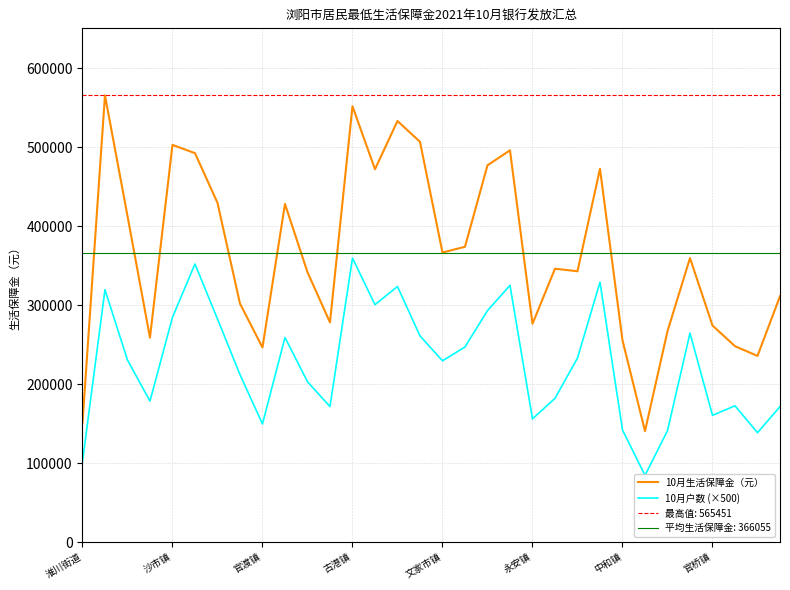

Rank the series by their average value, from lowest to highest.

10月户数 (×500), 10月生活保障金（元）